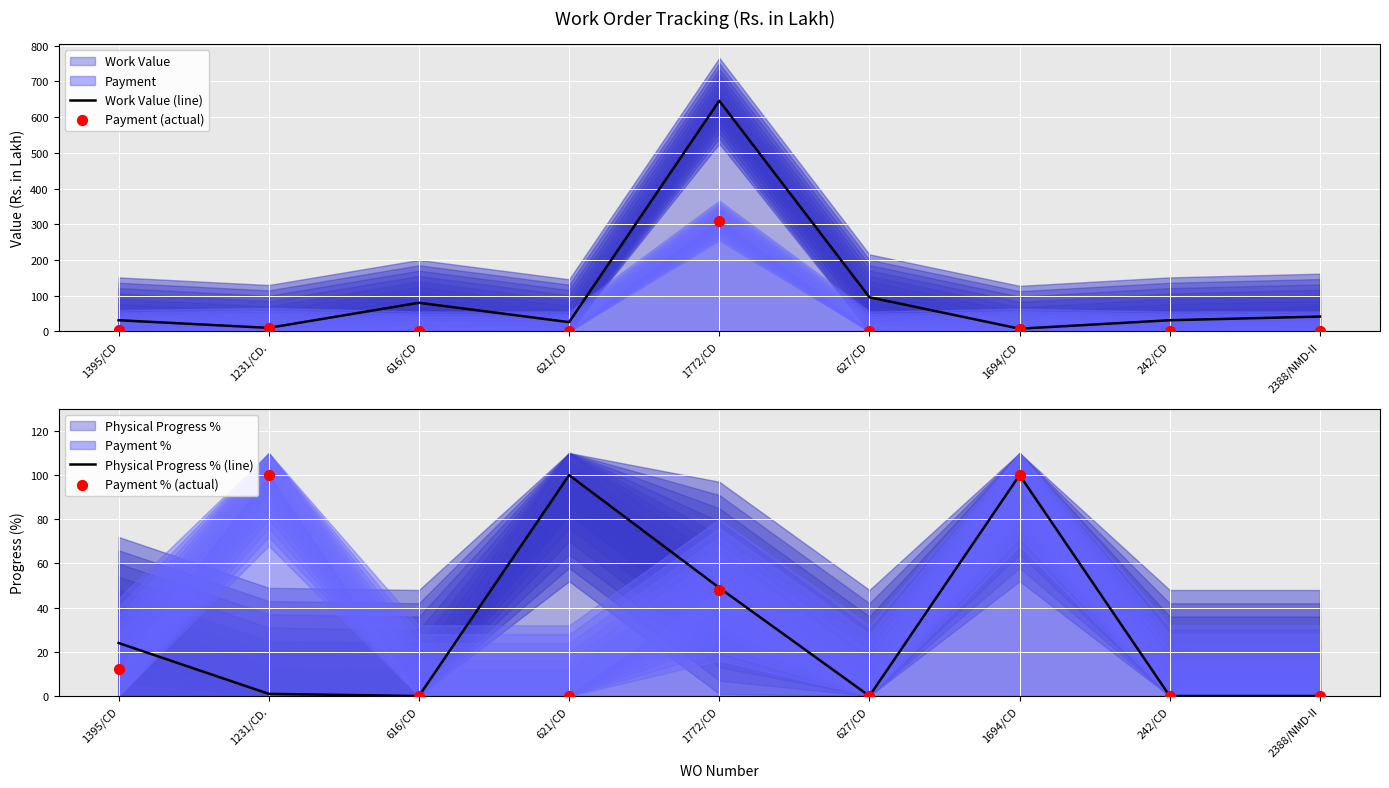

Which series contains the lowest Y value?

Payment (actual)